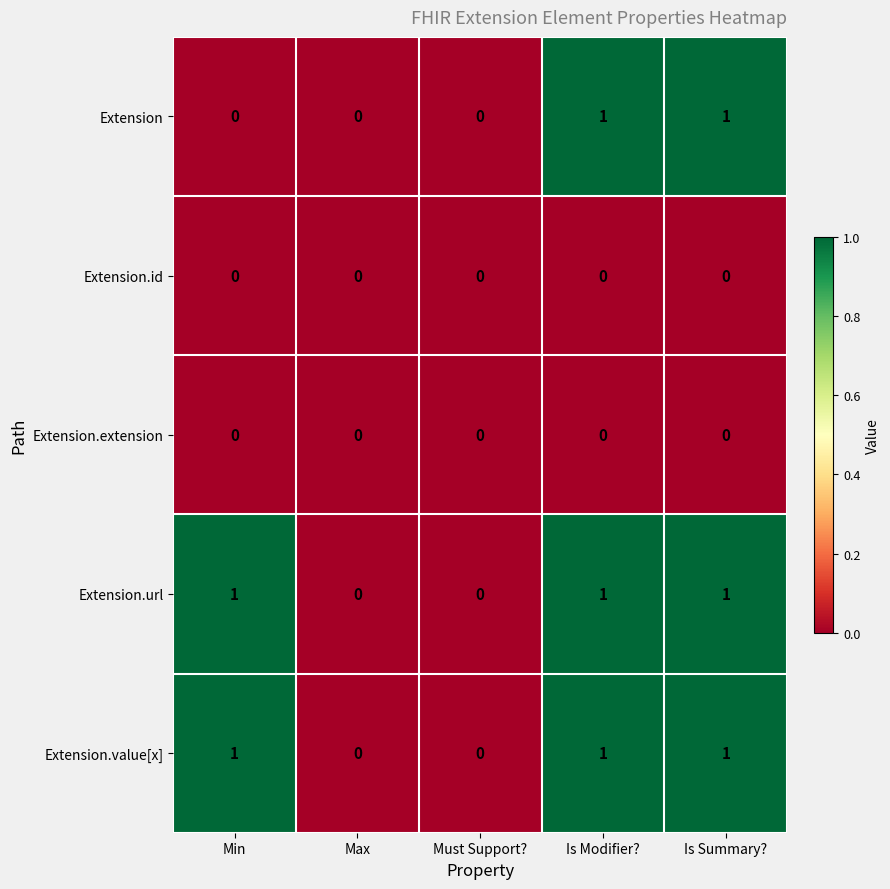

Reading right to left, what are all the values shown in this chart?

Extension: Is Summary?=1	Is Modifier?=1	Must Support?=0	Max=0	Min=0
Extension.id: Is Summary?=0	Is Modifier?=0	Must Support?=0	Max=0	Min=0
Extension.extension: Is Summary?=0	Is Modifier?=0	Must Support?=0	Max=0	Min=0
Extension.url: Is Summary?=1	Is Modifier?=1	Must Support?=0	Max=0	Min=1
Extension.value[x]: Is Summary?=1	Is Modifier?=1	Must Support?=0	Max=0	Min=1